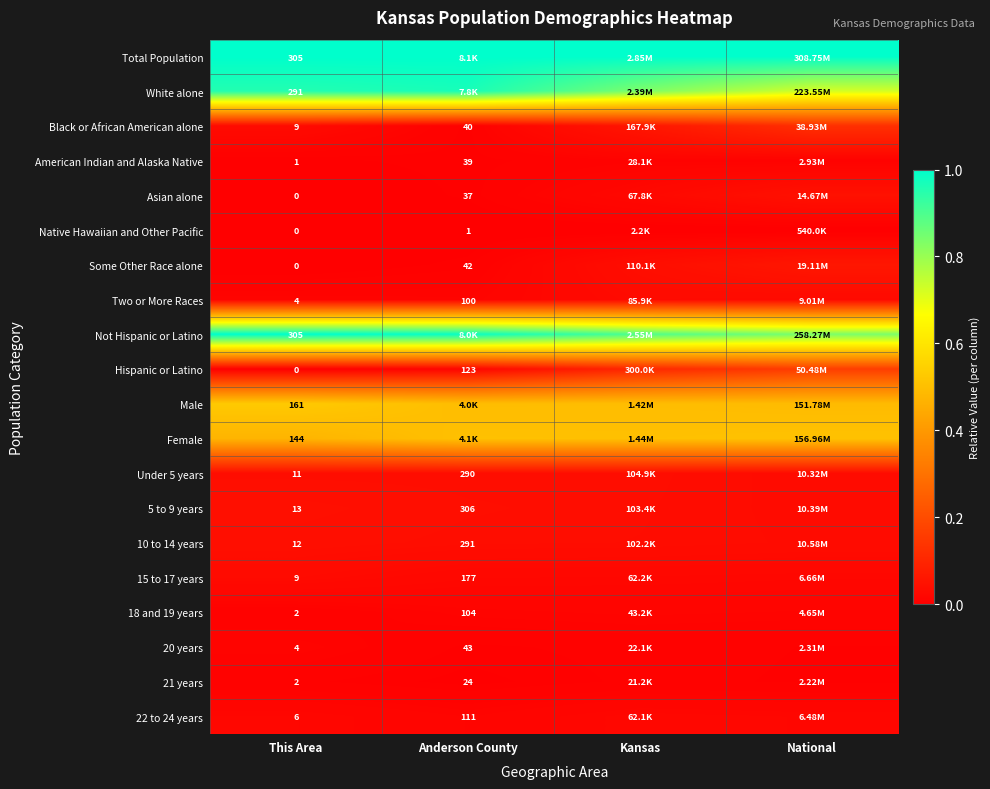

Is the value of 10 to 14 years at This Area greater than the value of White alone at This Area?

No